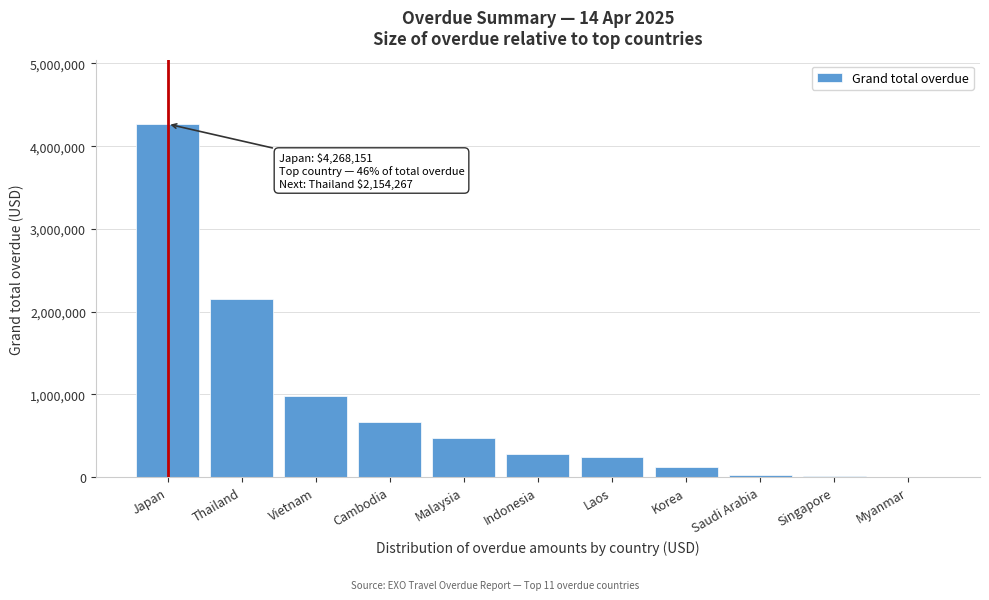

Is it true that the value at Indonesia is 281810.7?

True